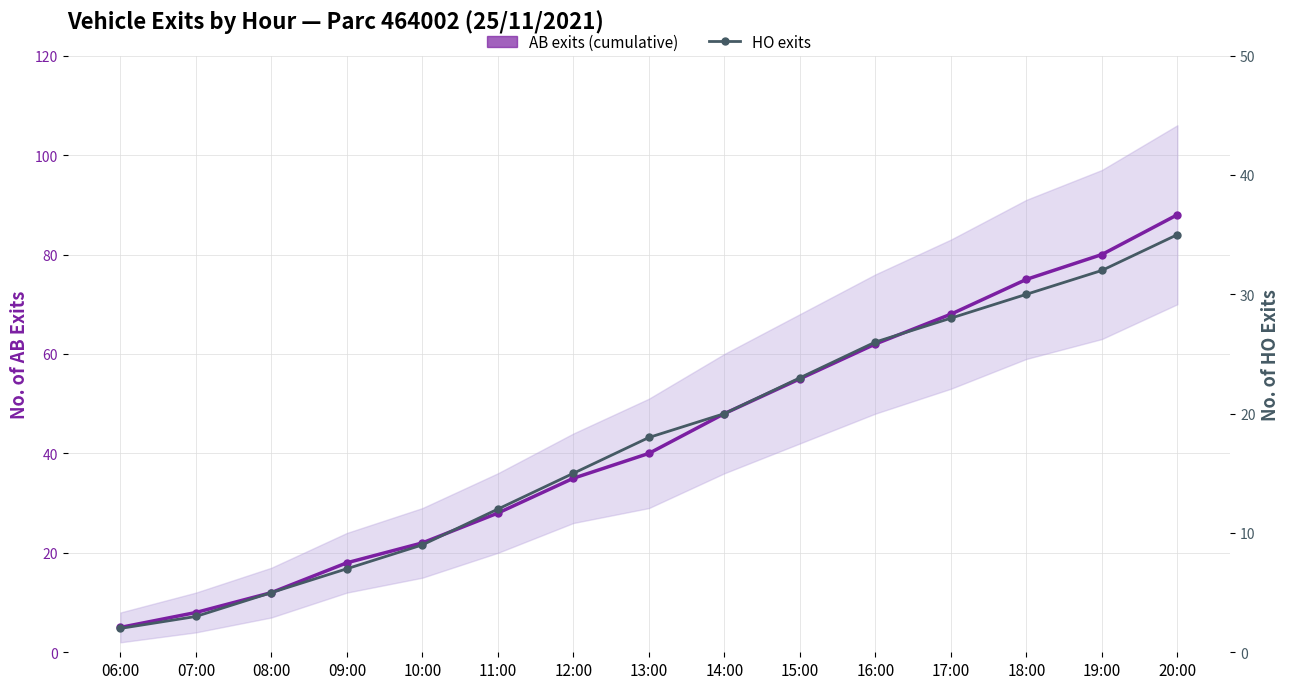

Which category has the lowest value across all series?

06:00